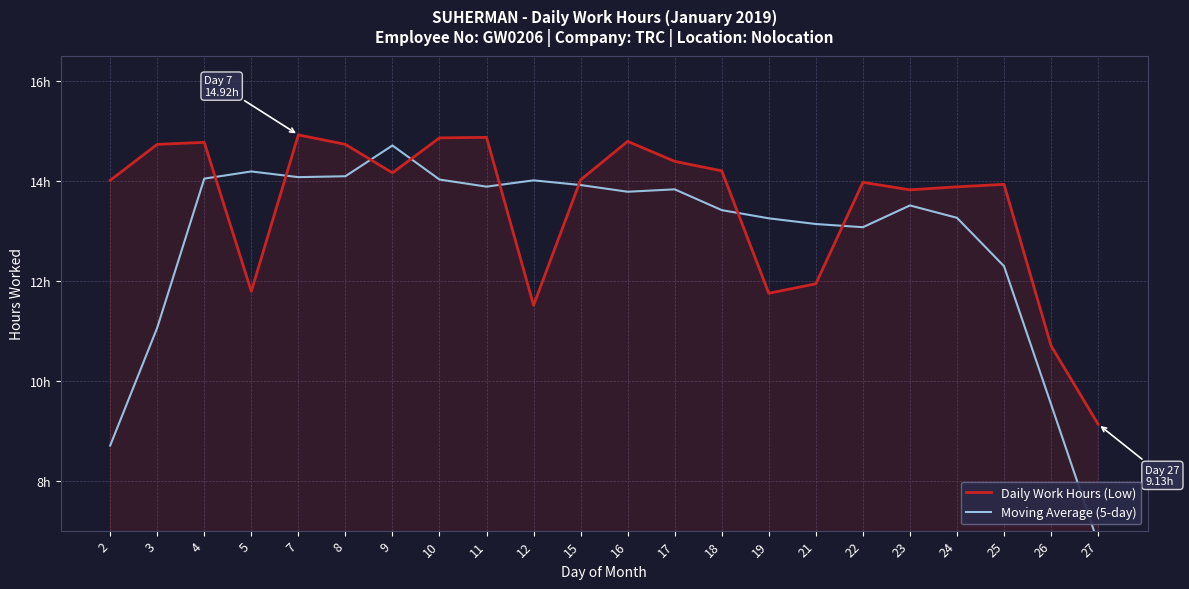

Where do Moving Average (5-day) and Daily Work Hours (Low) first cross each other?

4 and 5